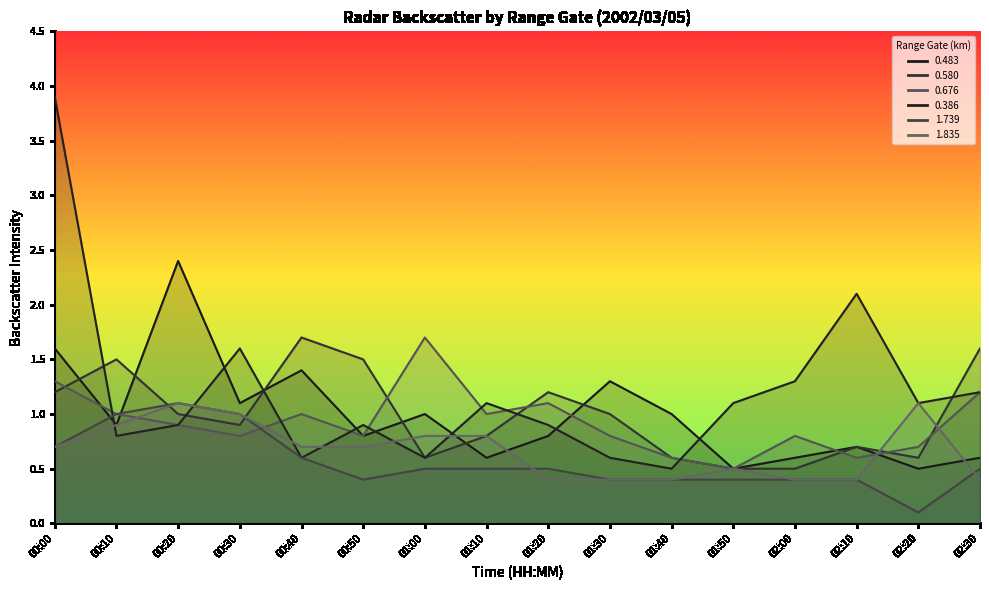

How many lines are shown in the chart?

6